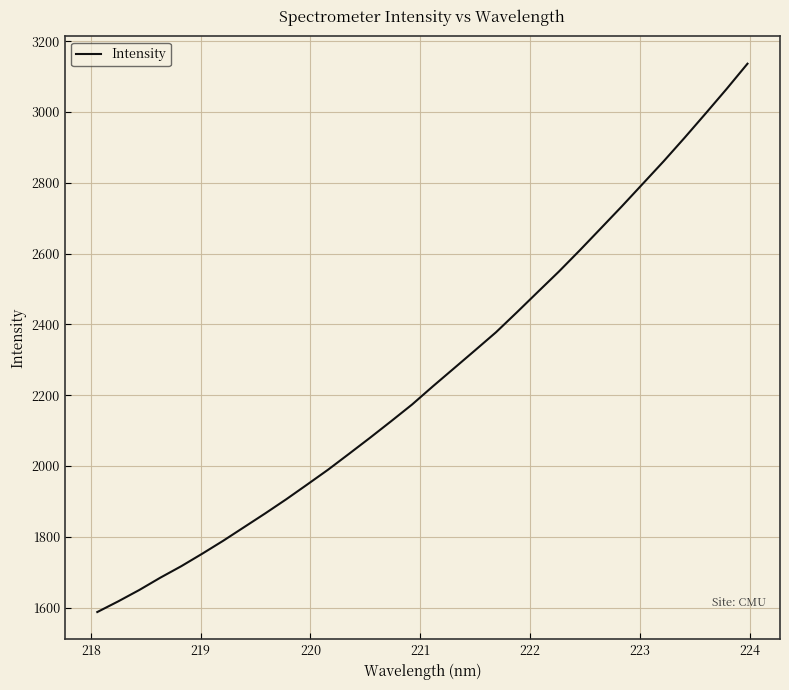

What is the minimum value shown in the chart?

1587.6